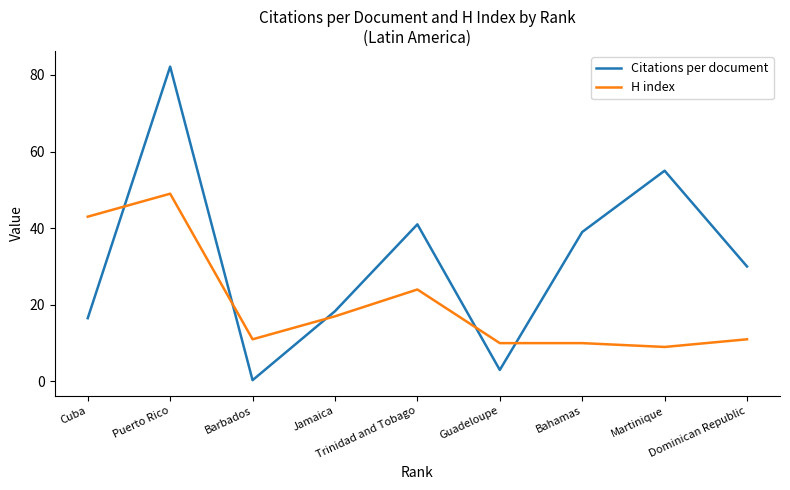

What is the difference between the highest and lowest values at Dominican Republic?

19.0